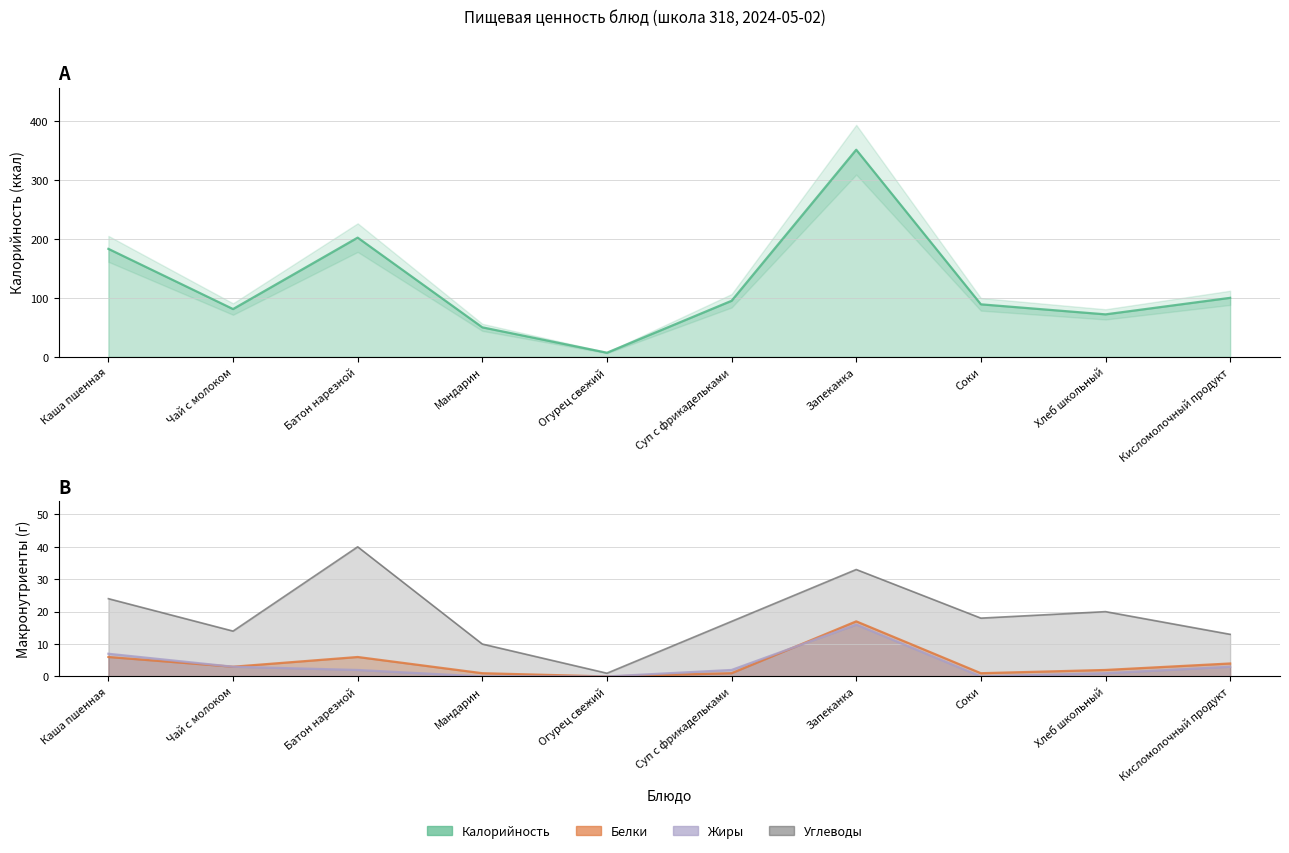

What is the maximum value for Жиры?

16